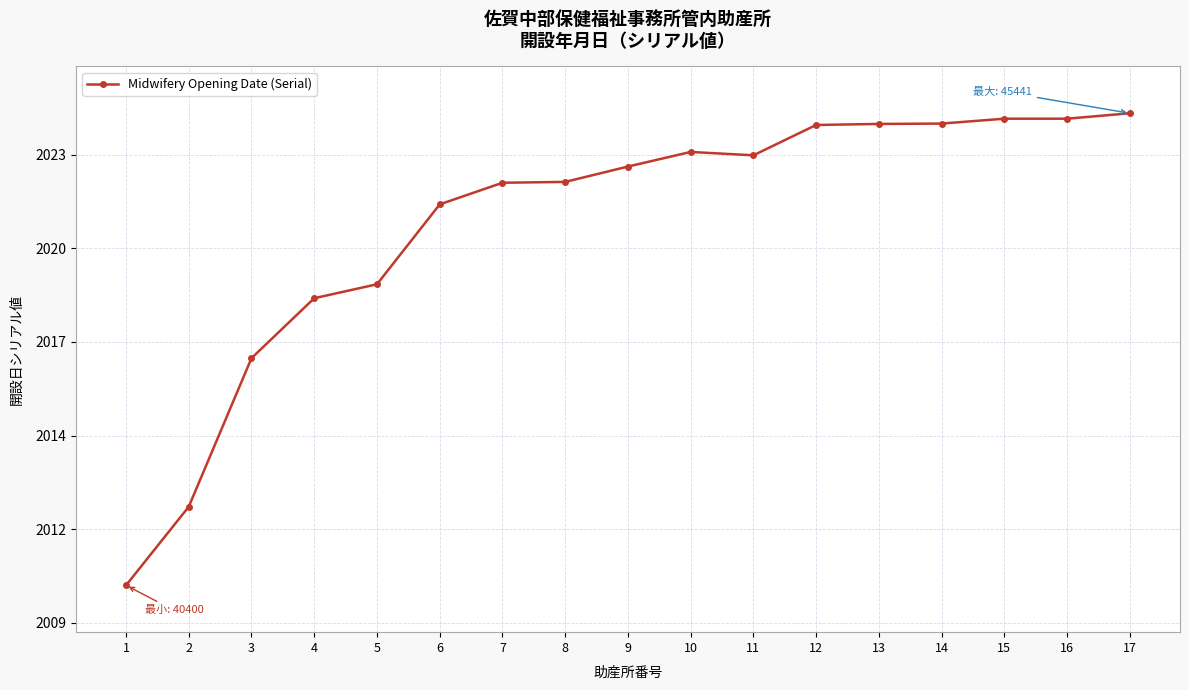

Reading left to right, extract all data points from this chart.

1=40400	2=41240	3=42826	4=43466	5=43615	6=44468	7=44699	8=44708	9=44872	10=45028	11=44992	12=45316	13=45327	14=45331	15=45383	16=45383	17=45441